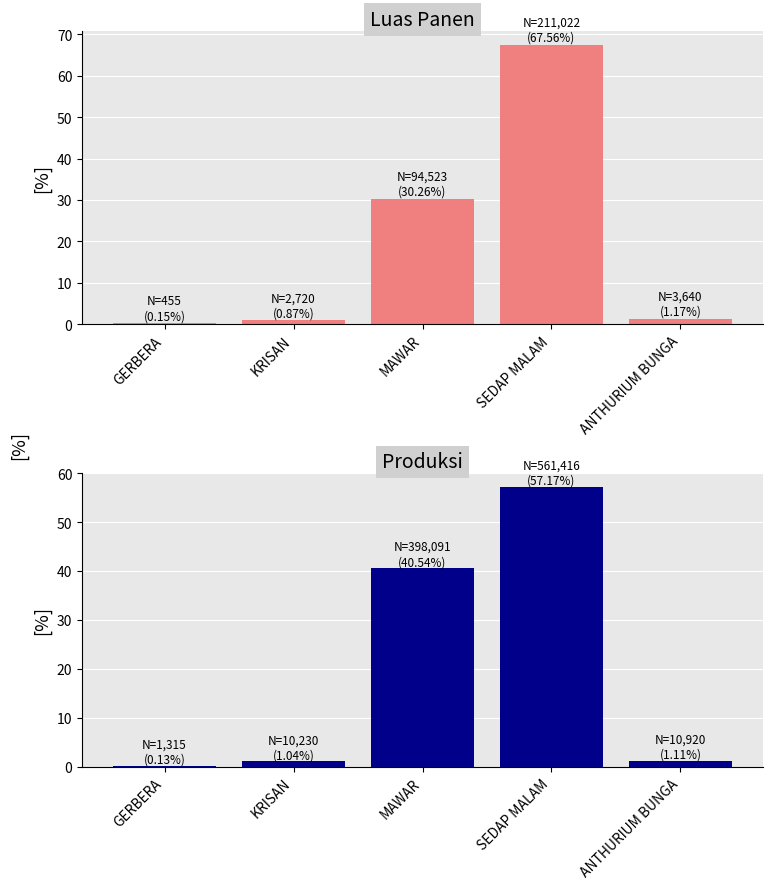

Reading left to right, transcribe all the data shown in this chart.

Luas Panen: GERBERA=0.1	KRISAN=0.9	MAWAR=30.3	SEDAP MALAM=67.6	ANTHURIUM BUNGA=1.2
Produksi: GERBERA=0.1	KRISAN=1.0	MAWAR=40.5	SEDAP MALAM=57.2	ANTHURIUM BUNGA=1.1